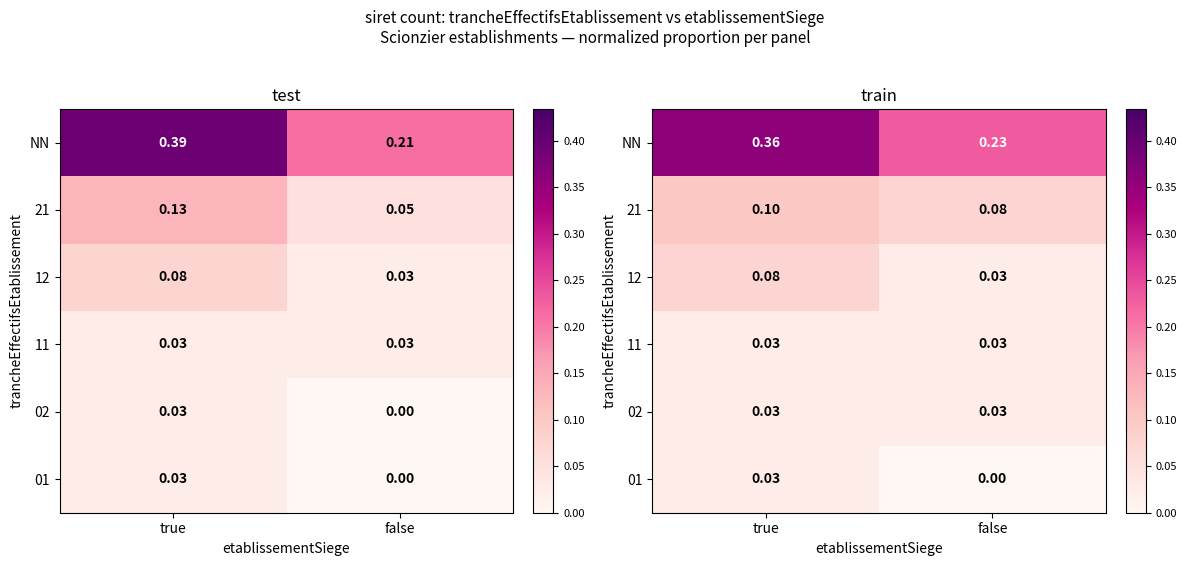

At which category is the sum across all series the highest?

true